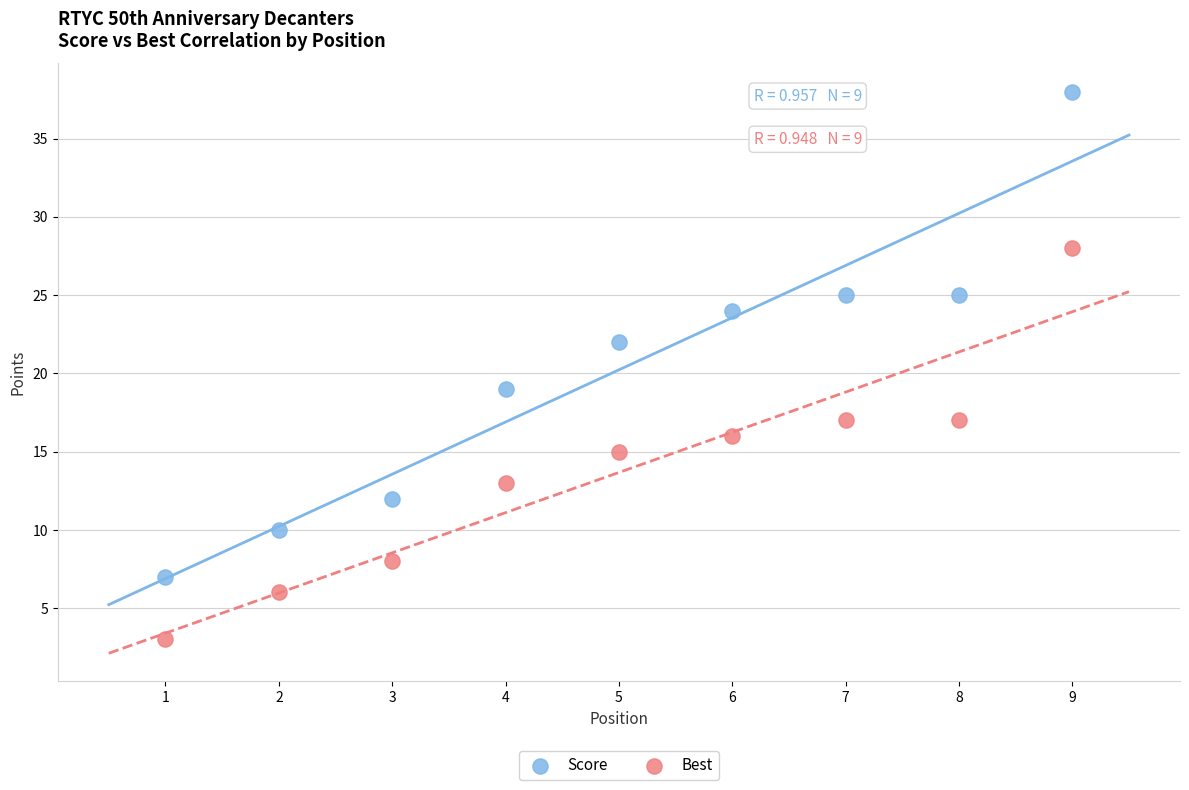

Which series reaches the minimum Y coordinate?

Best